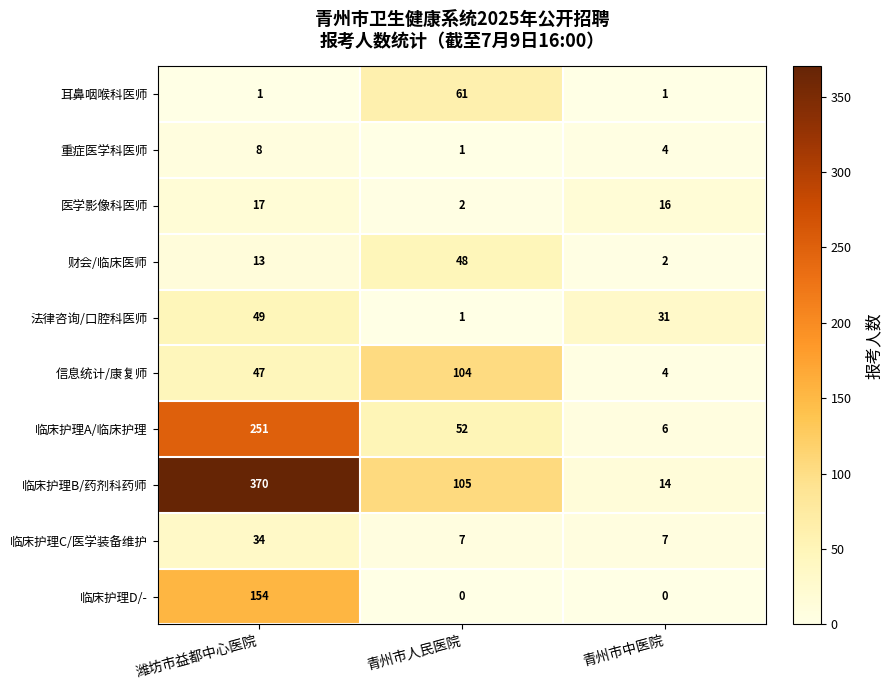

True or false: 临床护理A/临床护理 has a value of 6 at 青州市中医院.

True